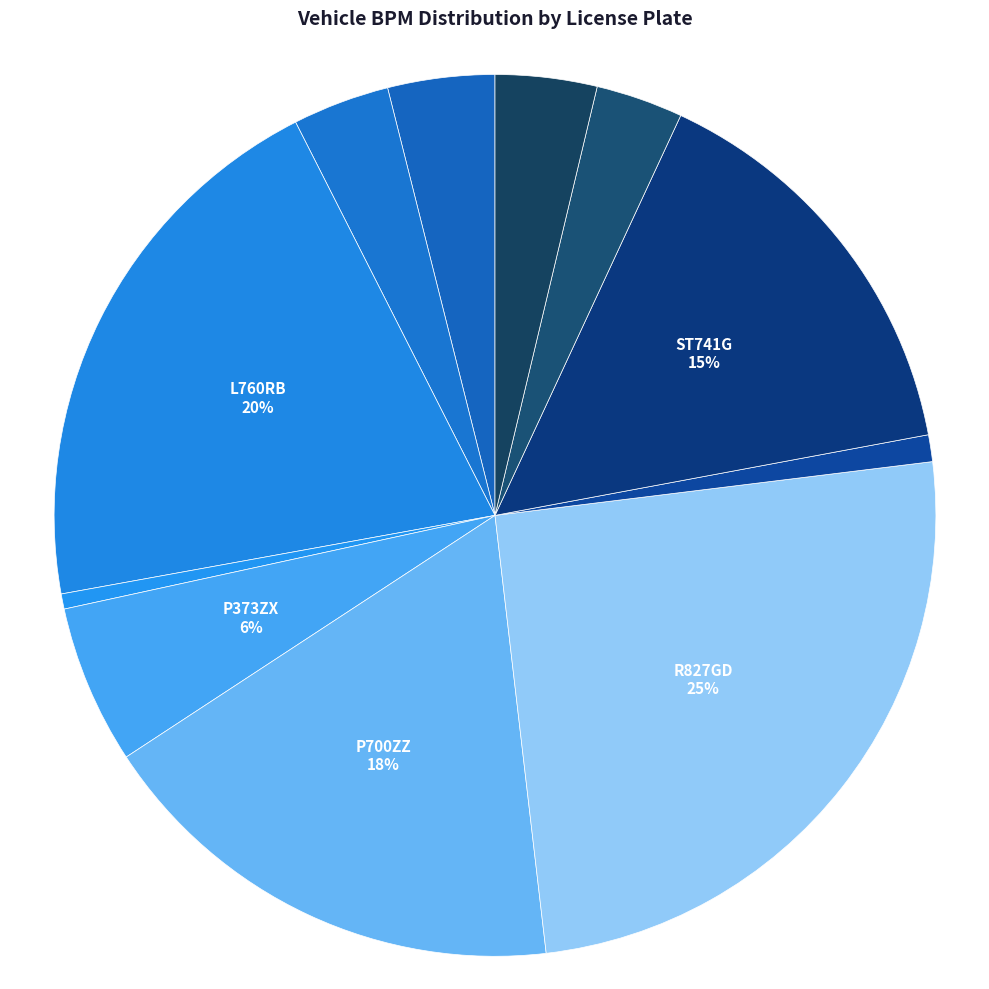

How many segments does this pie chart have?

11